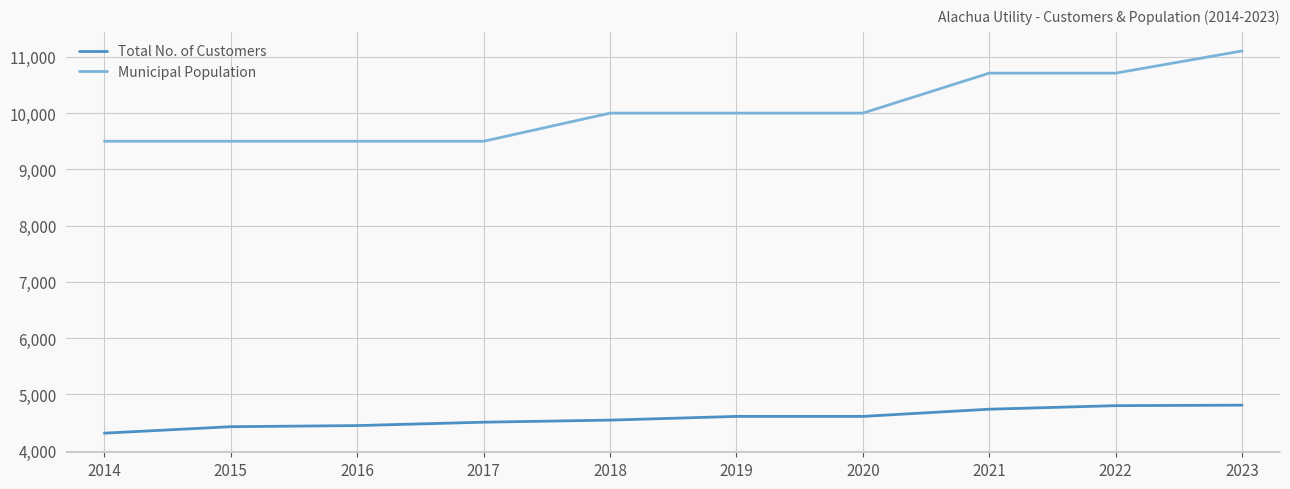

Which series has the largest range (max minus min)?

Municipal Population